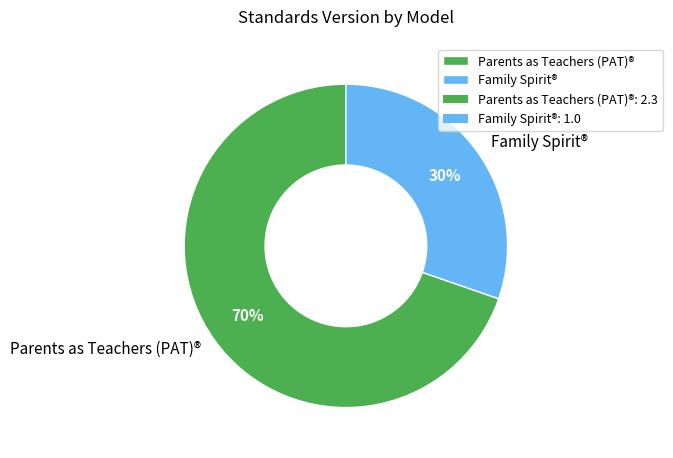

To the nearest percent, what portion does Parents as Teachers (PAT)® represent?

70%